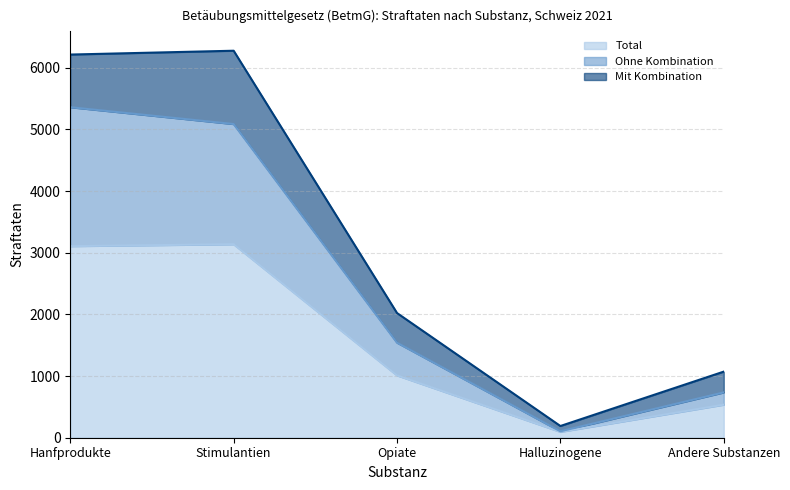

Reading left to right, what are the values for Total?

3107	3138	1011	95	536